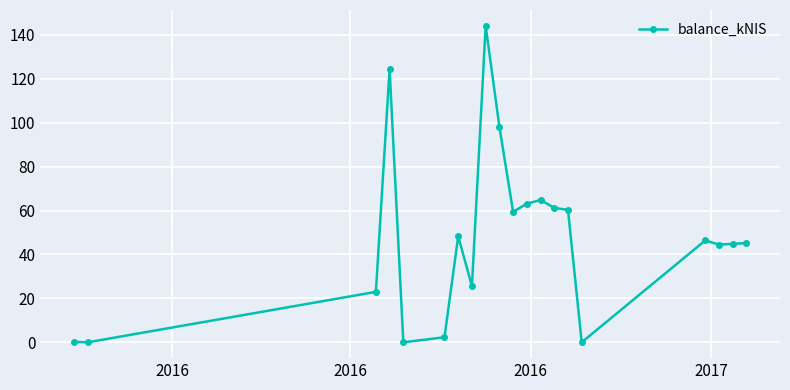

What is the greatest value displayed?

144.1